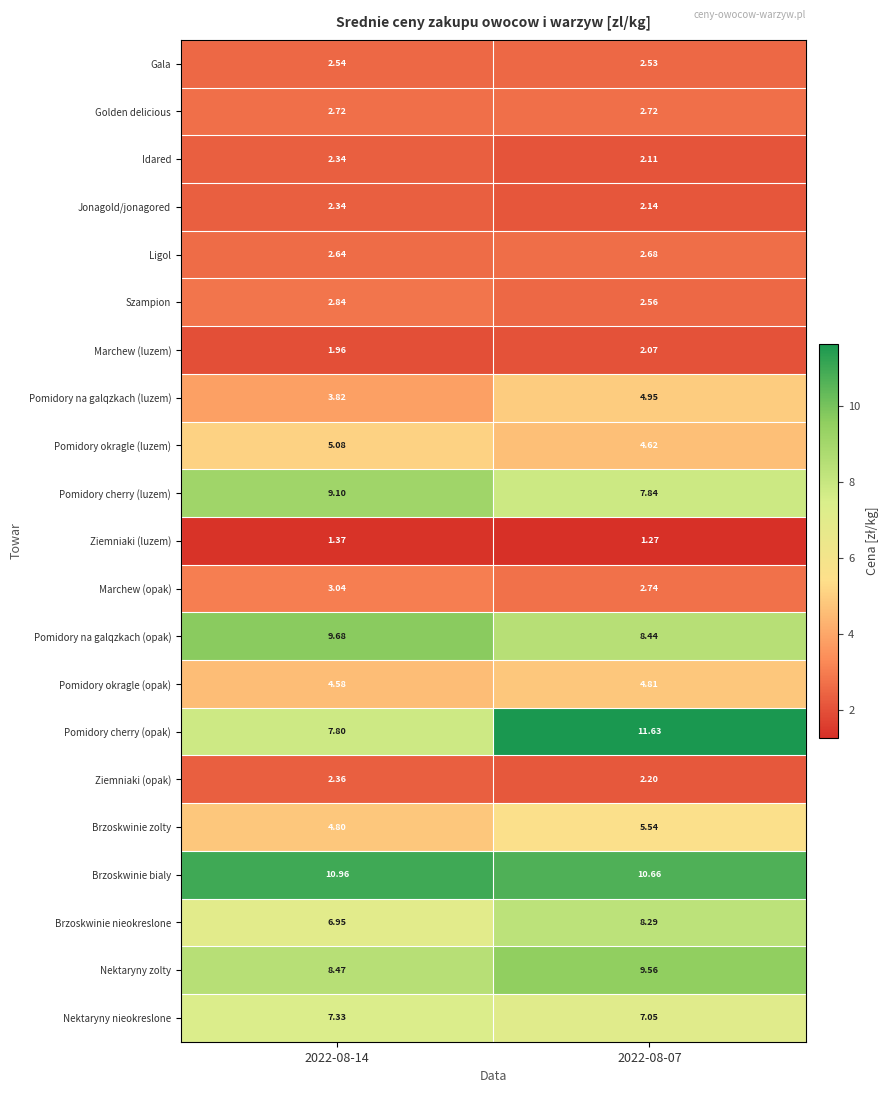

Is the value of Brzoskwinie nieokreslone at 2022-08-14 greater than the value of Pomidory na galqzkach (opak) at 2022-08-14?

No